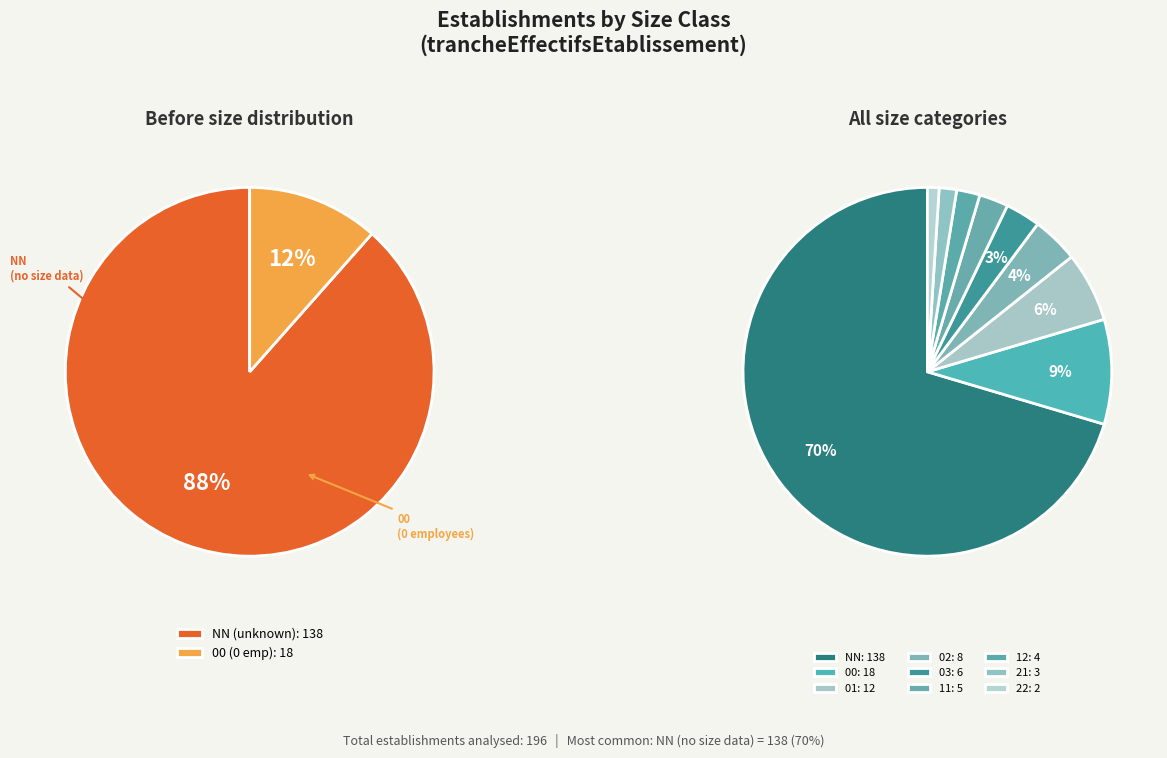

Does NN represent more than half of the total?

Yes